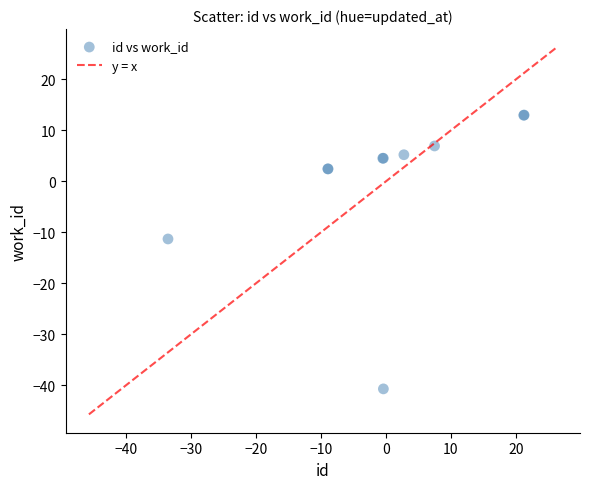

What Y value in the scatter plot is closest to -13?

-11.3